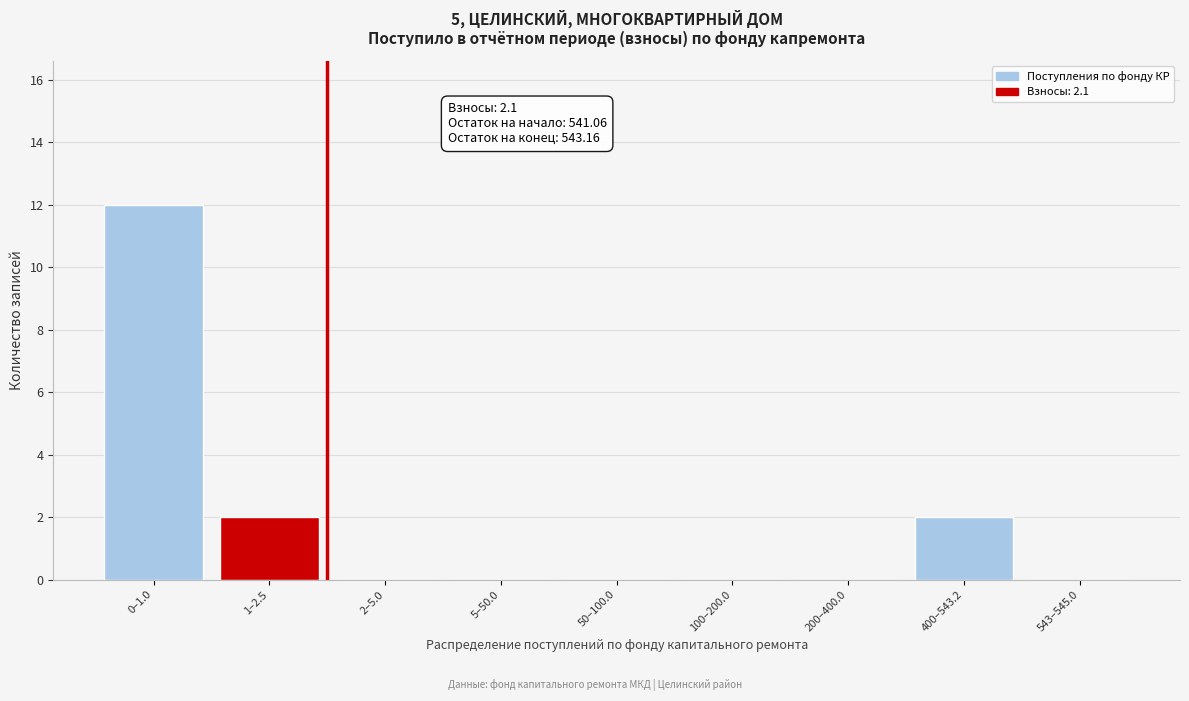

Reading left to right, what are all the values shown in this chart?

0–1.0=12	1–2.5=2	2–5.0=0	5–50.0=0	50–100.0=0	100–200.0=0	200–400.0=0	400–543.2=2	543–545.0=0